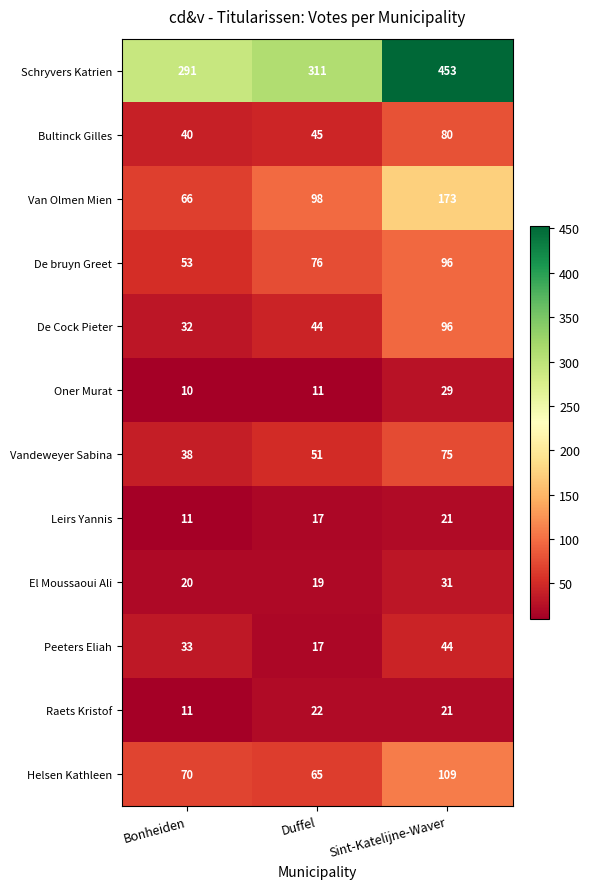

What is the total value across all series at Sint-Katelijne-Waver?

1228